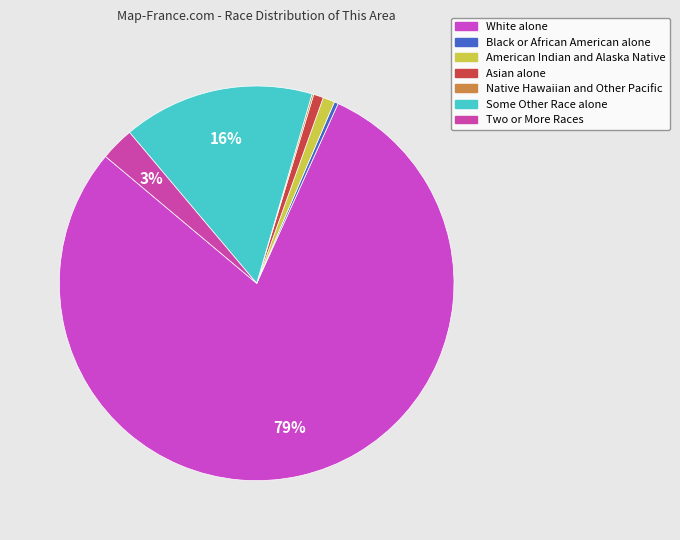

True or false: Two or More Races accounts for 11% of the total.

False